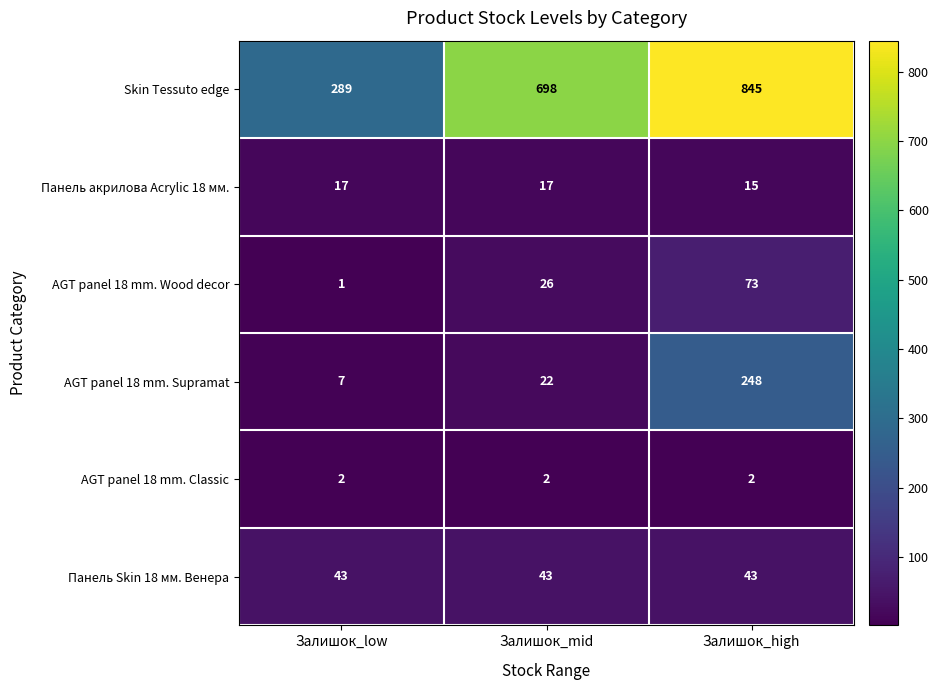

How many categories are shown in the chart?

3